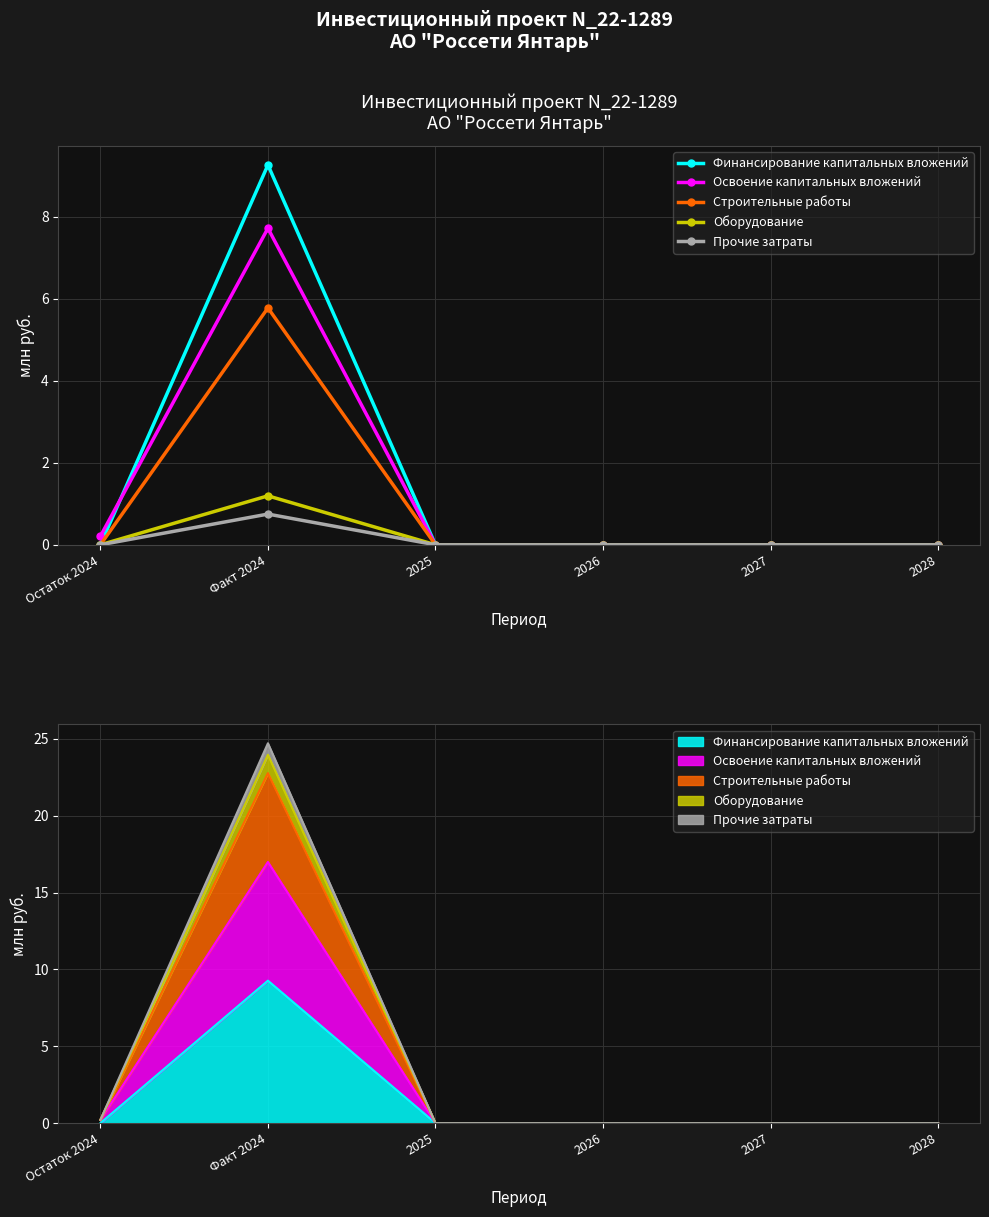

How many lines are shown in the chart?

5